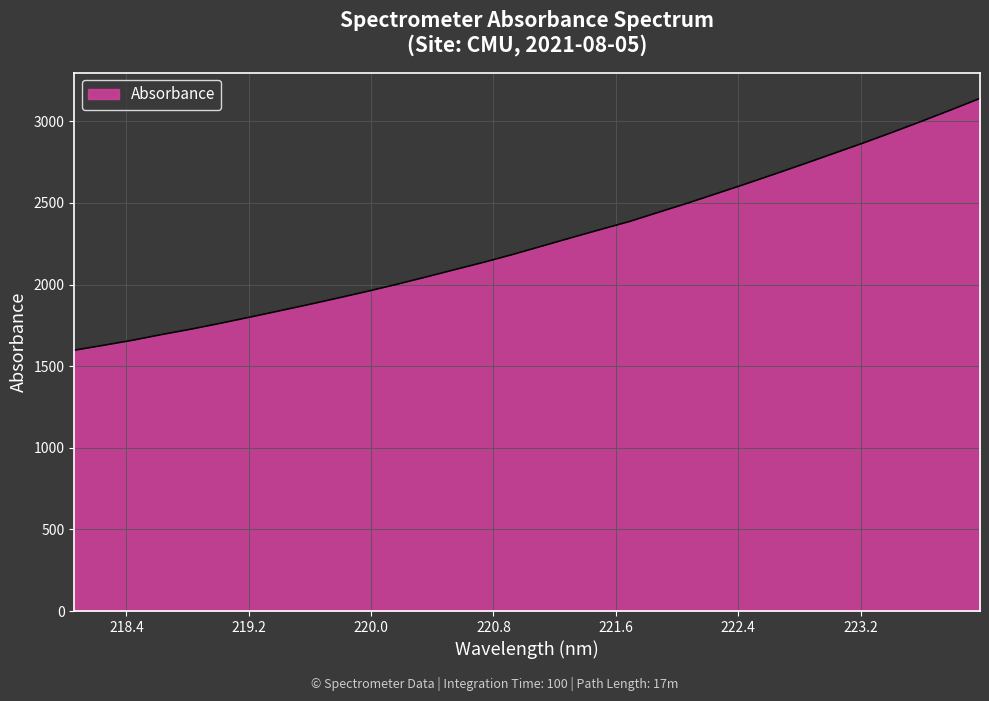

What is the difference between the maximum and minimum values?

1542.6